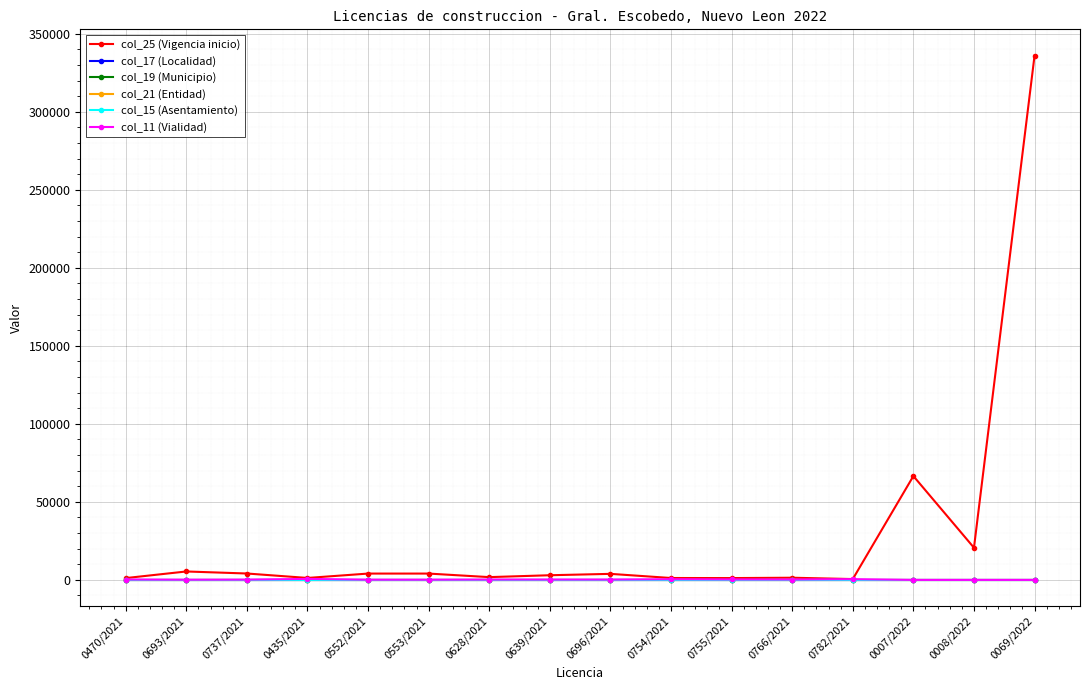

Rank the series at 0755/2021 from lowest to highest value.

col_17 (Localidad), col_15 (Asentamiento), col_21 (Entidad), col_19 (Municipio), col_11 (Vialidad), col_25 (Vigencia inicio)